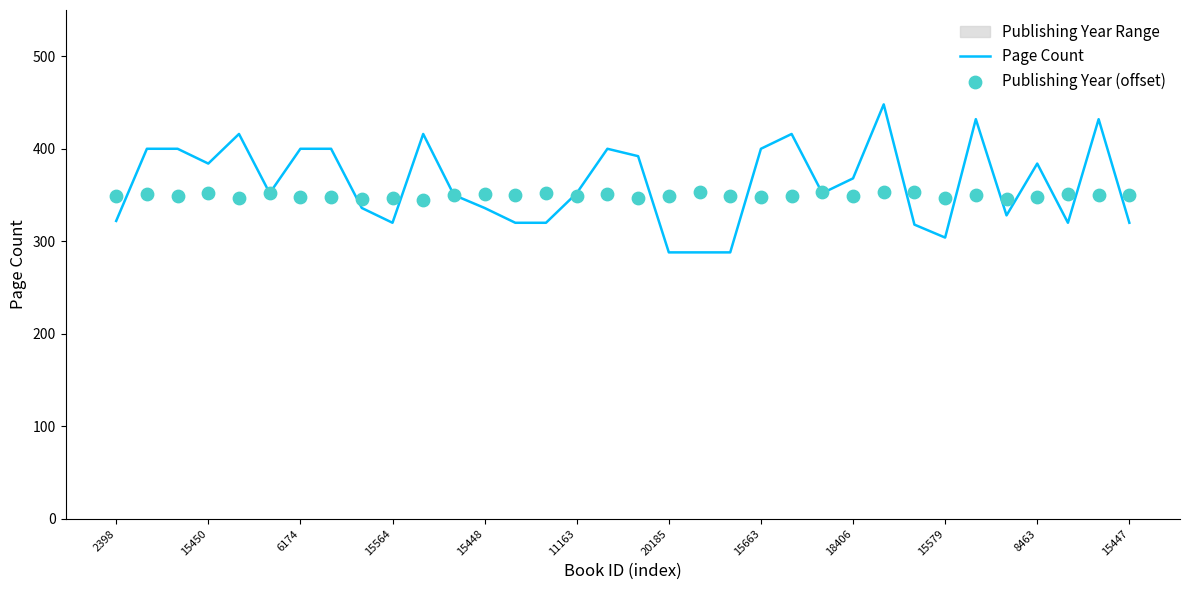

Is the value of Publishing Year (offset) at 15564 greater than the value of Page Count at 32?

No